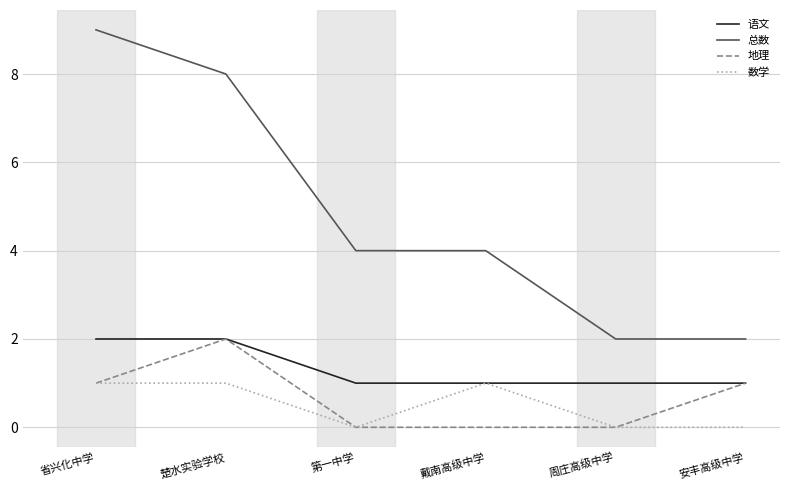

At which label does 总数 reach its peak?

省兴化中学